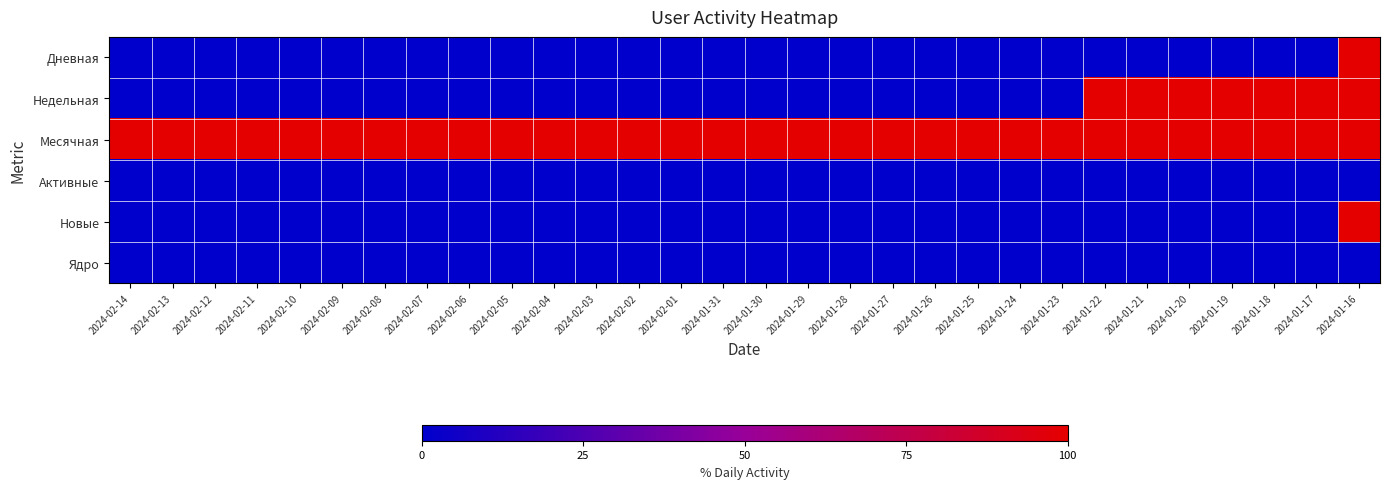

How many series are shown in this chart?

6